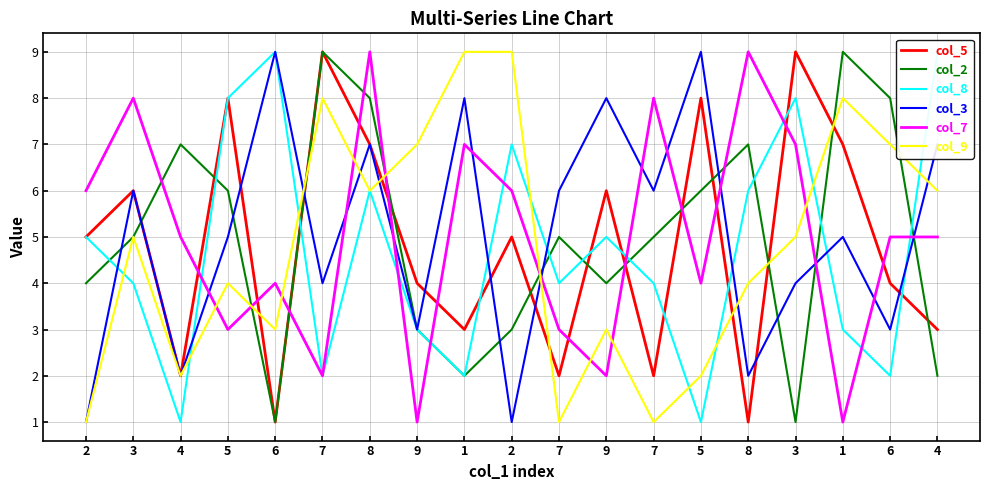

How many lines are shown in the chart?

6